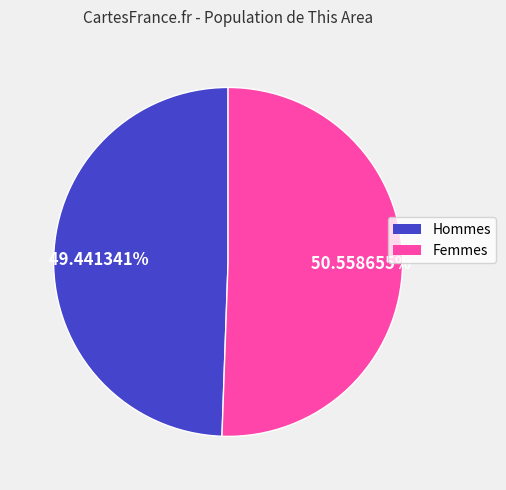

Is there any slice that represents more than half of the pie?

Yes